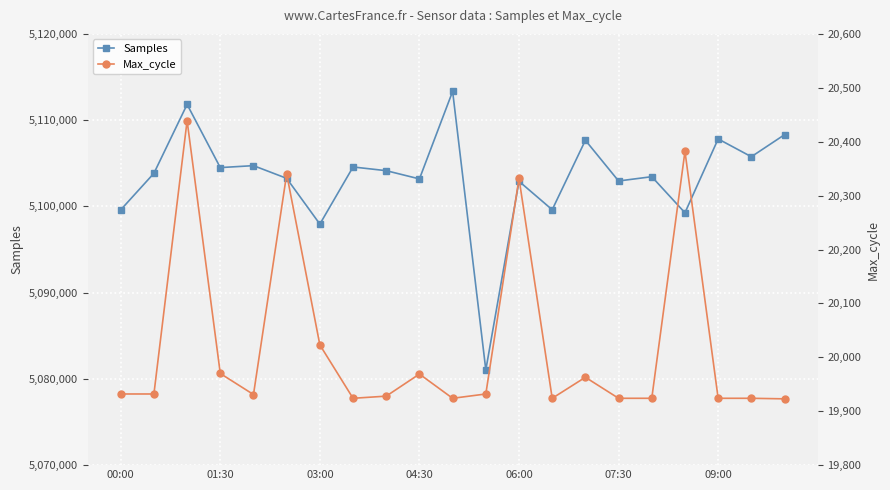

True or false: Max_cycle and Samples cross at least once.

False